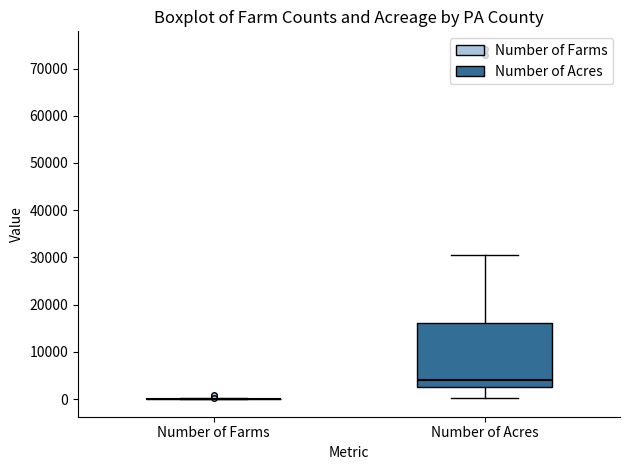

Reading left to right, read every box against the y-axis: the position of its median line, the range the box covers, and the ends of its whiskers. The values are not printed on the chart, so give them approximately, as read against the axis.

Number of Farms: box collapsed to a line at 0, whiskers 0 to 0
Number of Acres: median 4000, box 3000 to 16000, whiskers 0 to 30000